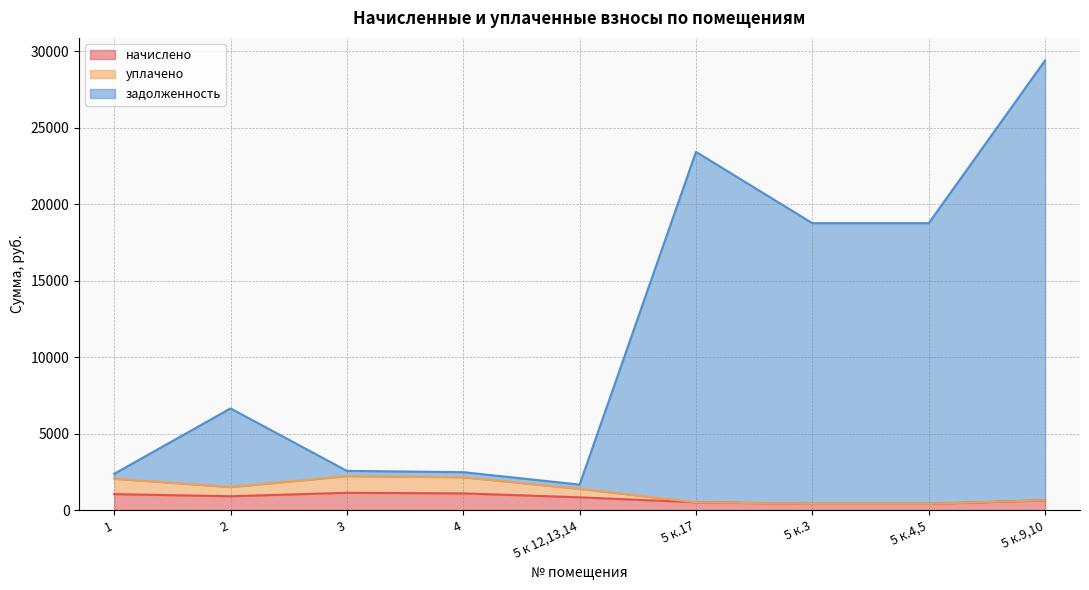

What is the value of the уплачено point at the 2nd from the left?

1504.7